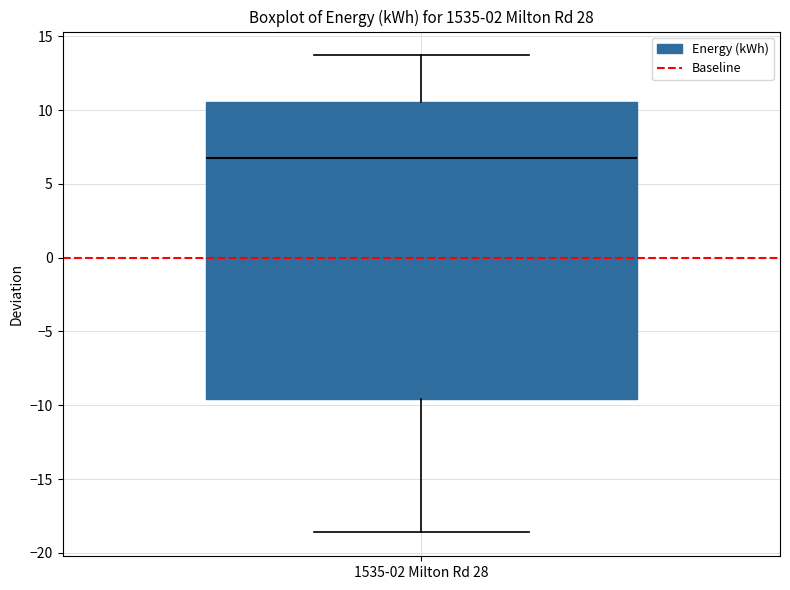

Where does the median line of the box for 1535-02 Milton Rd 28 sit on the y-axis? The values are not printed on the chart, so give them approximately, as read against the axis.

7.0